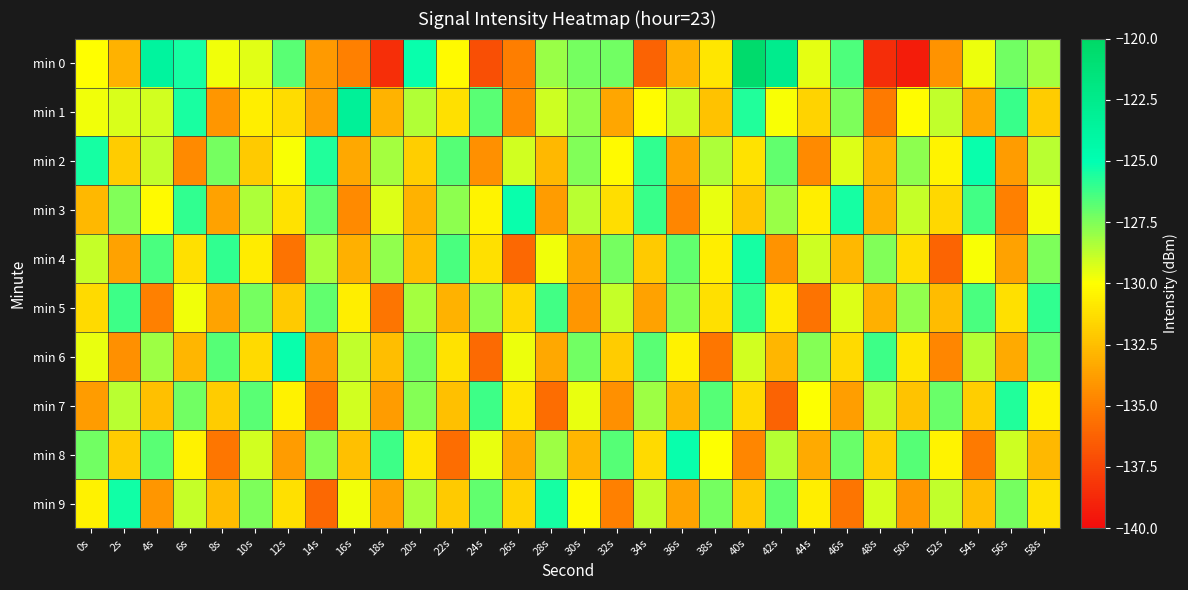

Reading left to right, extract all data points from this chart.

min 0: 0s=-130.0	2s=-133.0	4s=-123.7	6s=-125.4	8s=-129.7	10s=-129.4	12s=-126.7	14s=-133.9	16s=-134.9	18s=-138.5	20s=-125.2	22s=-130.2	24s=-137.1	26s=-135.0	28s=-128.0	30s=-127.3	32s=-127.2	34s=-136.2	36s=-133.0	38s=-131.0	40s=-120.4	42s=-122.6	44s=-129.5	46s=-126.5	48s=-138.5	50s=-139.2	52s=-134.2	54s=-129.6	56s=-127.2	58s=-128.3
min 1: 0s=-129.8	2s=-129.3	4s=-129.1	6s=-125.5	8s=-134.1	10s=-130.7	12s=-131.4	14s=-133.8	16s=-123.3	18s=-132.9	20s=-128.5	22s=-131.2	24s=-126.8	26s=-134.6	28s=-129.0	30s=-127.9	32s=-133.5	34s=-130.1	36s=-128.9	38s=-132.3	40s=-125.7	42s=-129.9	44s=-131.7	46s=-127.4	48s=-135.2	50s=-130.1	52s=-128.8	54s=-133.4	56s=-126.1	58s=-132.0
min 2: 0s=-125.4	2s=-132.0	4s=-128.8	6s=-134.5	8s=-127.3	10s=-132.1	12s=-129.9	14s=-125.7	16s=-133.4	18s=-128.2	20s=-131.9	22s=-126.7	24s=-134.3	26s=-129.1	28s=-132.8	30s=-127.5	32s=-130.2	34s=-126.0	36s=-133.7	38s=-128.4	40s=-131.1	42s=-126.9	44s=-134.5	46s=-129.3	48s=-133.0	50s=-127.8	52s=-130.4	54s=-125.2	56s=-133.9	58s=-128.7
min 3: 0s=-132.8	2s=-127.5	4s=-130.2	6s=-126.0	8s=-133.7	10s=-128.4	12s=-131.1	14s=-126.9	16s=-134.5	18s=-129.3	20s=-133.0	22s=-127.8	24s=-130.4	26s=-125.2	28s=-133.9	30s=-128.7	32s=-131.3	34s=-126.1	36s=-134.8	38s=-129.5	40s=-132.2	42s=-128.0	44s=-130.7	46s=-125.4	48s=-133.1	50s=-128.9	52s=-131.5	54s=-126.3	56s=-135.0	58s=-129.8
min 4: 0s=-128.9	2s=-133.7	4s=-126.4	6s=-131.2	8s=-126.0	10s=-130.8	12s=-135.5	14s=-128.3	16s=-133.1	18s=-127.9	20s=-132.7	22s=-126.4	24s=-131.2	26s=-136.0	28s=-129.8	30s=-133.5	32s=-127.3	34s=-132.1	36s=-126.9	38s=-130.7	40s=-125.4	42s=-134.2	44s=-129.0	46s=-132.8	48s=-127.5	50s=-131.3	52s=-136.1	54s=-129.9	56s=-133.7	58s=-127.4
min 5: 0s=-131.4	2s=-126.2	4s=-135.0	6s=-129.8	8s=-133.5	10s=-127.3	12s=-132.1	14s=-126.9	16s=-130.7	18s=-135.4	20s=-128.2	22s=-133.0	24s=-127.8	26s=-131.5	28s=-126.3	30s=-134.1	32s=-128.9	34s=-133.7	36s=-127.4	38s=-131.2	40s=-126.0	42s=-130.8	44s=-135.5	46s=-129.3	48s=-133.1	50s=-127.9	52s=-132.7	54s=-126.4	56s=-131.2	58s=-126.0
min 6: 0s=-129.5	2s=-134.3	4s=-128.1	6s=-132.9	8s=-126.7	10s=-131.4	12s=-125.2	14s=-134.0	16s=-128.8	18s=-132.5	20s=-127.3	22s=-131.1	24s=-135.9	26s=-129.7	28s=-133.4	30s=-127.2	32s=-132.0	34s=-126.8	36s=-130.5	38s=-135.3	40s=-129.1	42s=-132.9	44s=-127.7	46s=-131.4	48s=-126.2	50s=-131.0	52s=-134.8	54s=-128.5	56s=-133.3	58s=-127.1
min 7: 0s=-133.9	2s=-128.7	4s=-132.4	6s=-127.2	8s=-132.0	10s=-126.8	12s=-130.5	14s=-135.3	16s=-129.1	18s=-133.9	20s=-127.7	22s=-132.4	24s=-126.2	26s=-131.0	28s=-135.8	30s=-129.5	32s=-134.3	34s=-128.1	36s=-132.9	38s=-126.7	40s=-131.4	42s=-136.2	44s=-130.0	46s=-133.8	48s=-128.5	50s=-132.3	52s=-127.1	54s=-131.9	56s=-125.7	58s=-130.4
min 8: 0s=-127.2	2s=-132.0	4s=-126.8	6s=-130.5	8s=-135.3	10s=-129.1	12s=-133.9	14s=-127.7	16s=-132.4	18s=-126.2	20s=-131.0	22s=-135.8	24s=-129.5	26s=-133.3	28s=-128.1	30s=-132.9	32s=-126.7	34s=-131.4	36s=-125.2	38s=-130.0	40s=-134.8	42s=-128.5	44s=-133.3	46s=-127.1	48s=-131.9	50s=-126.7	52s=-130.4	54s=-135.2	56s=-129.0	58s=-132.8
min 9: 0s=-130.5	2s=-125.3	4s=-134.1	6s=-128.9	8s=-132.7	10s=-127.4	12s=-131.2	14s=-136.0	16s=-129.8	18s=-133.5	20s=-128.3	22s=-132.1	24s=-126.9	26s=-131.7	28s=-125.4	30s=-130.2	32s=-135.0	34s=-128.8	36s=-133.5	38s=-127.3	40s=-132.1	42s=-126.9	44s=-130.7	46s=-135.4	48s=-129.2	50s=-134.0	52s=-128.8	54s=-132.5	56s=-127.3	58s=-131.1